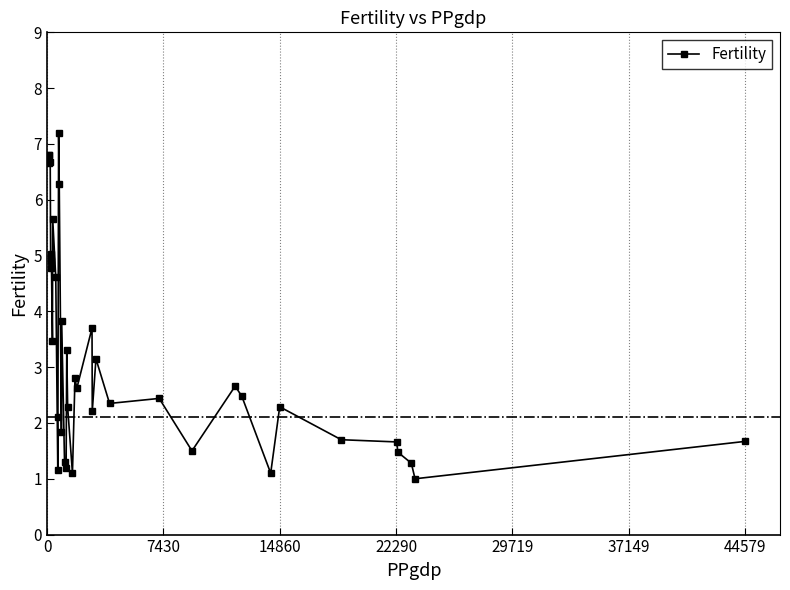

What is the difference between the maximum and second lowest values?

6.1